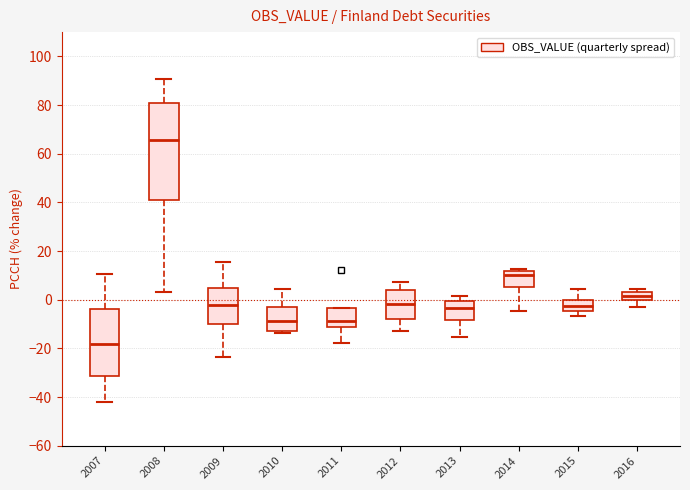

Comparing the boxes themselves (not the whiskers), which one is the tallest?

2008